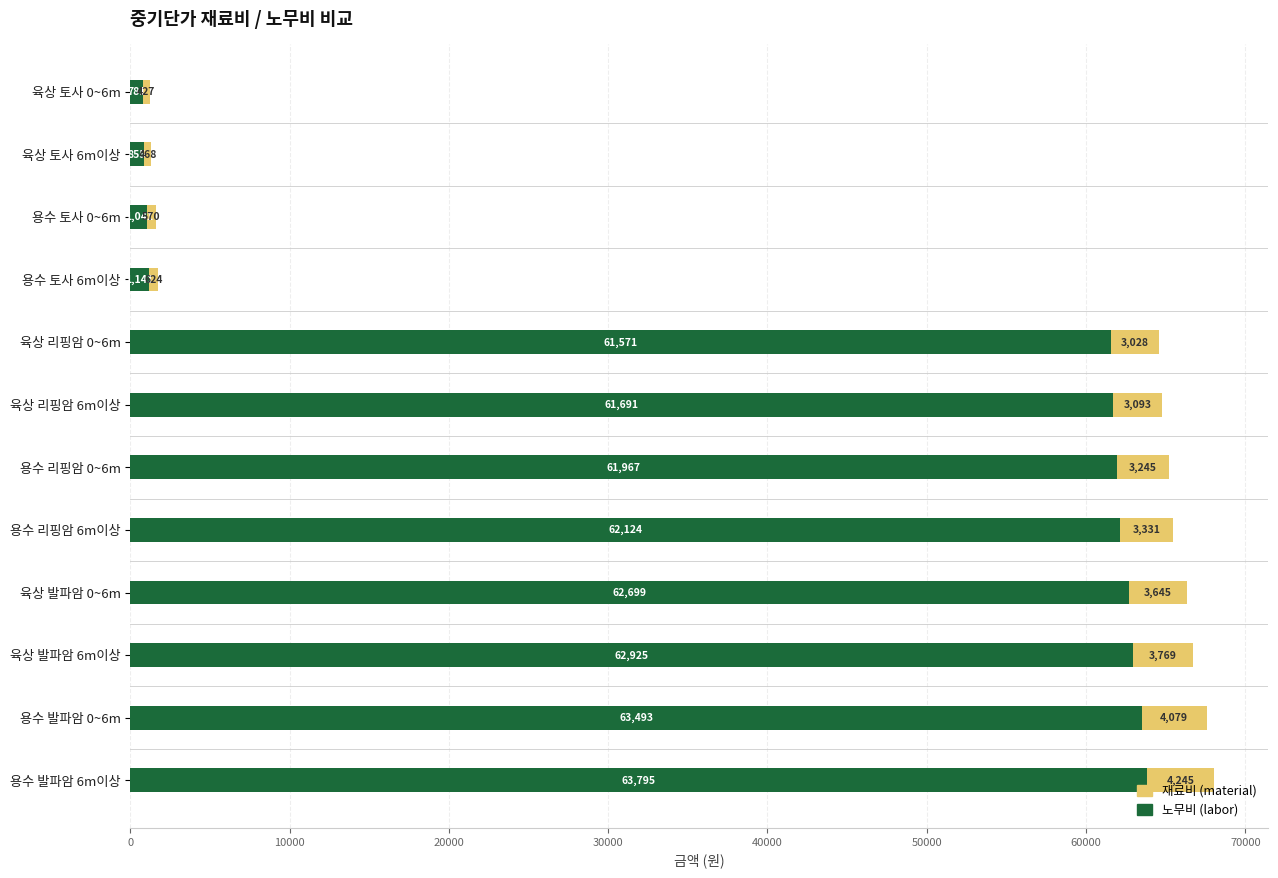

At which category is the sum across all series the highest?

용수 발파암 6m이상